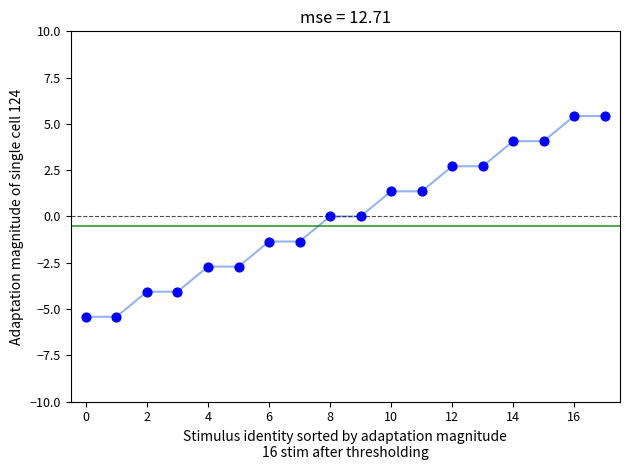

What is the smallest value displayed?

-5.4